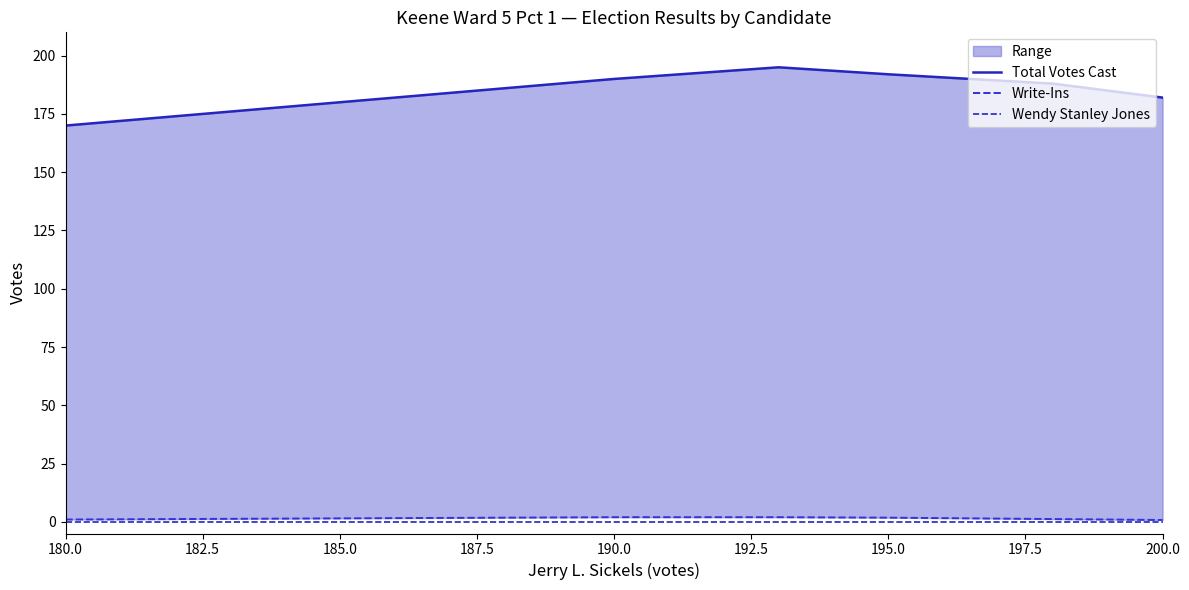

List the series in order of their peak value, lowest first.

Wendy Stanley Jones, Write-Ins, Total Votes Cast